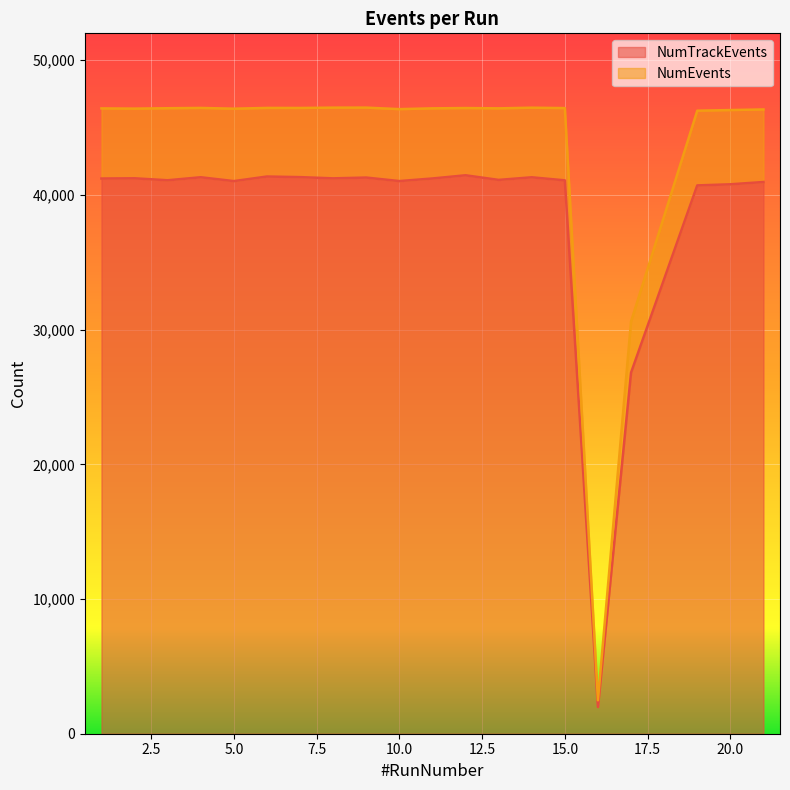

True or false: NumTrackEvents and NumEvents intersect in this chart.

False